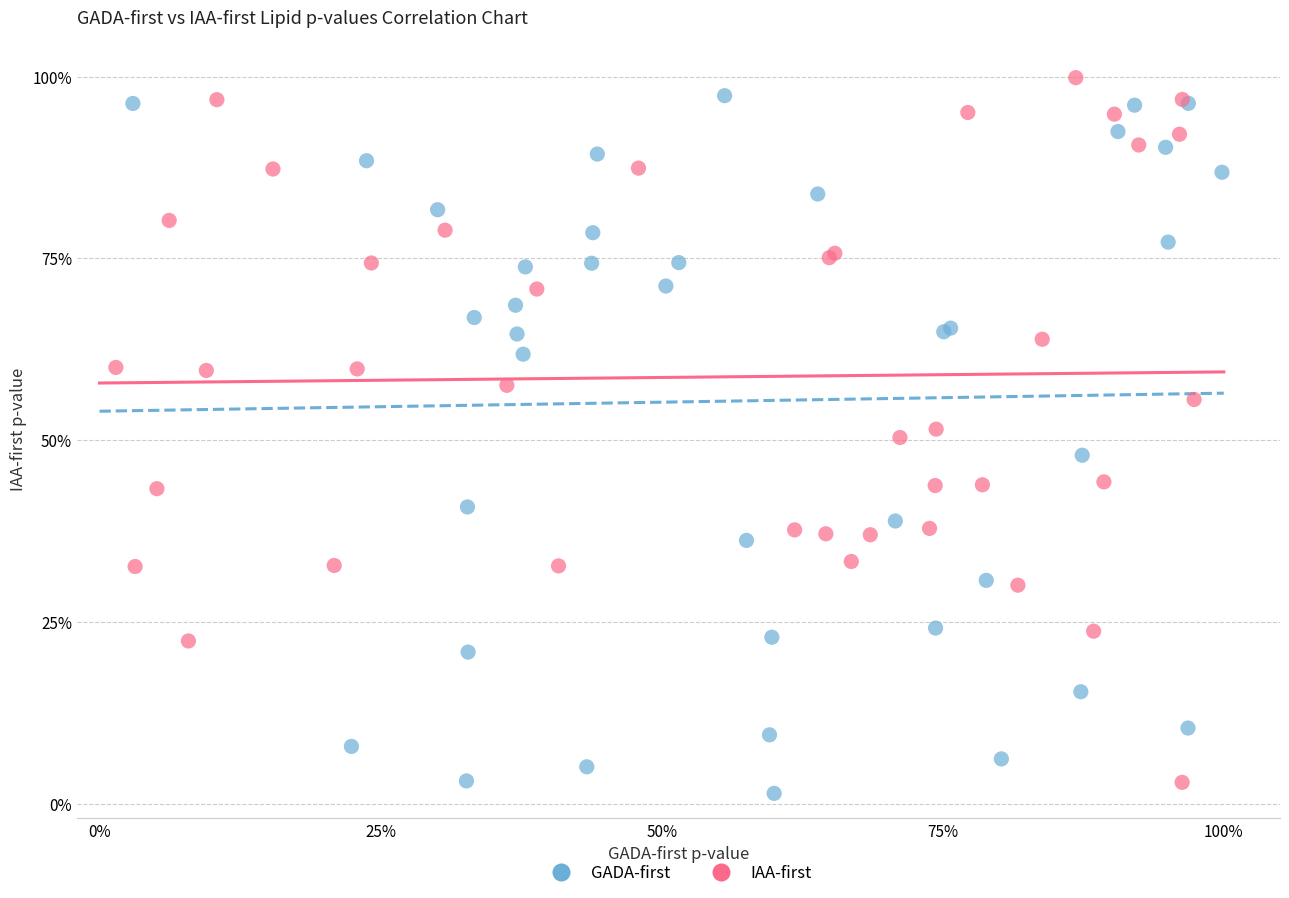

Which series contains the highest Y value?

IAA-first